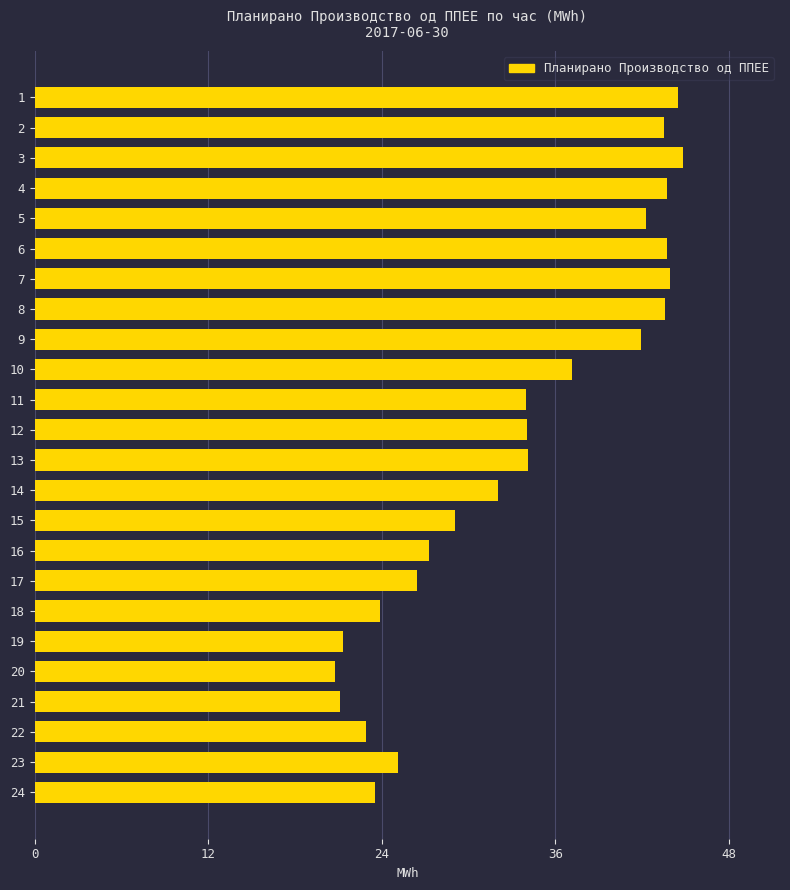

What is the change in value from 20 to 23?

+4.3